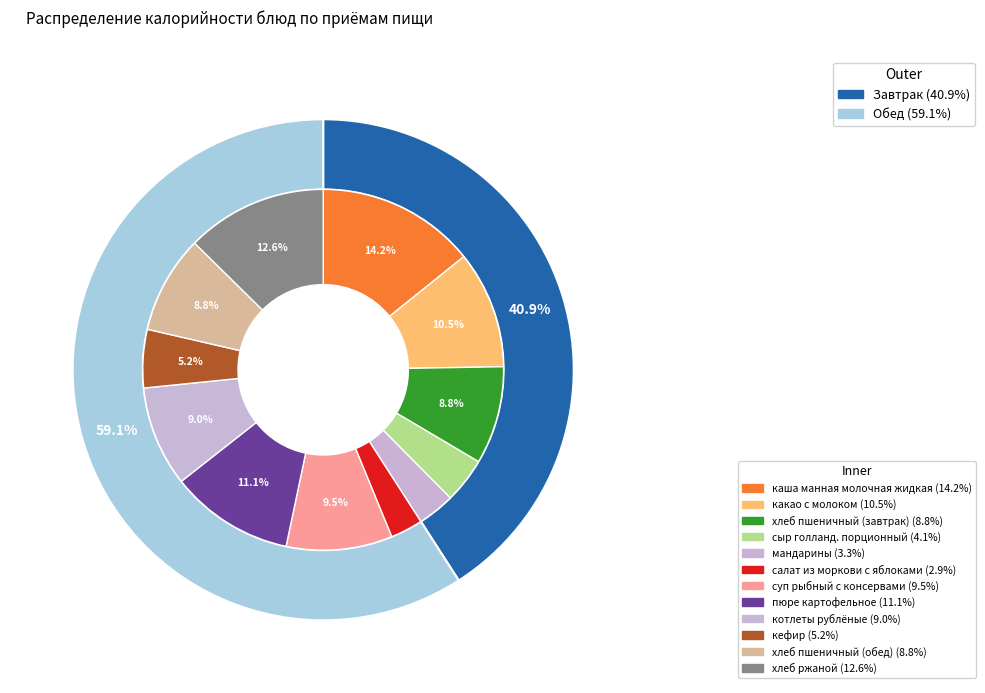

The сыр голланд. порционный slice represents 13% of the pie. True or false?

False